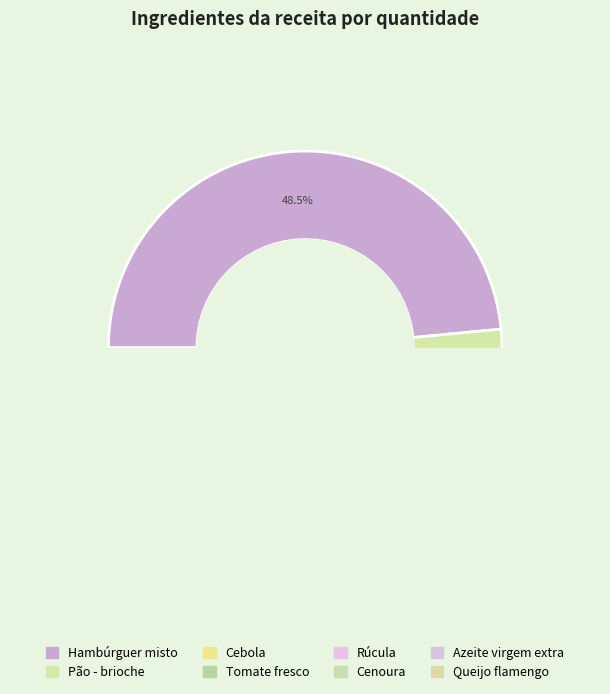

To the nearest percent, what percentage of the pie is Queijo flamengo?

5%